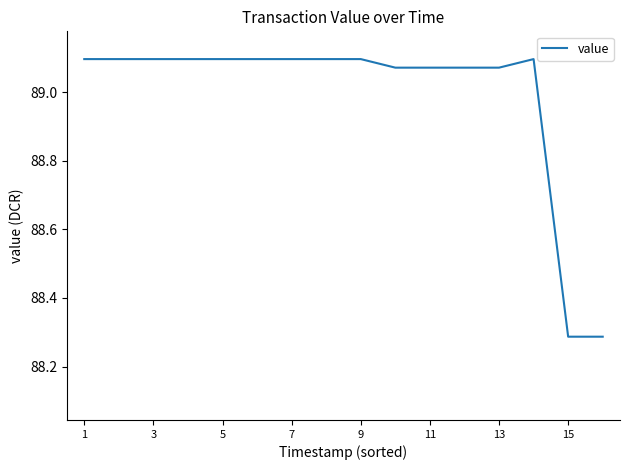

What is the difference between the maximum and minimum values?

0.8